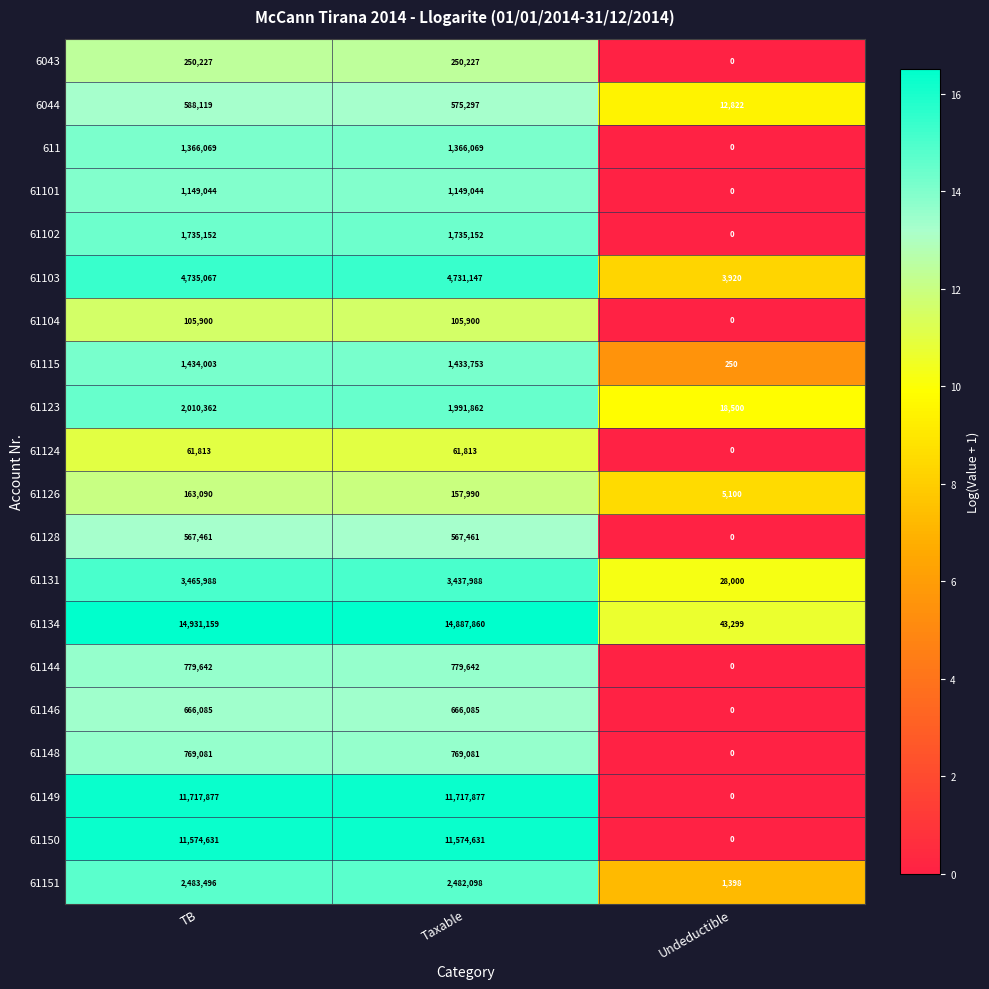

True or false: 61104 has a value of 54229 at Undeductible.

False